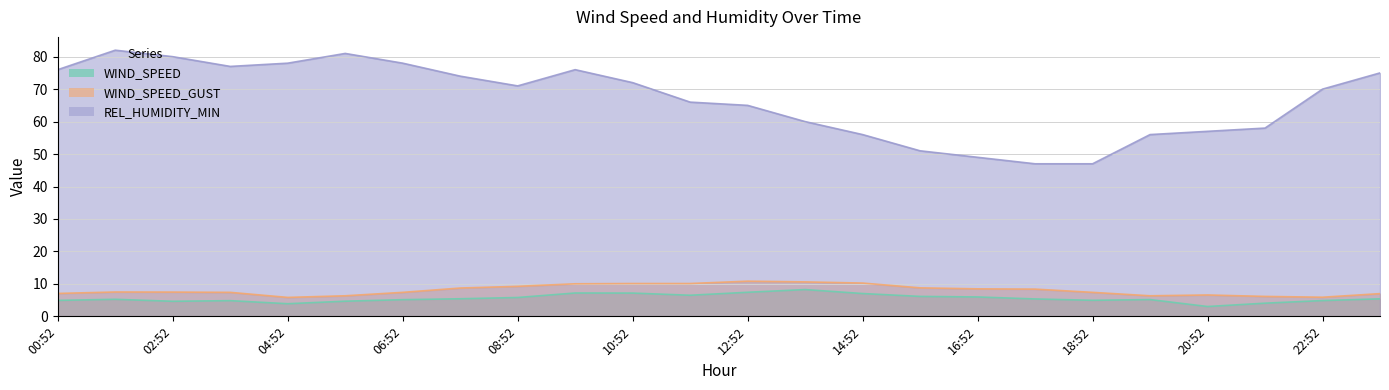

What value does the WIND_SPEED series have at 21:52?

4.1